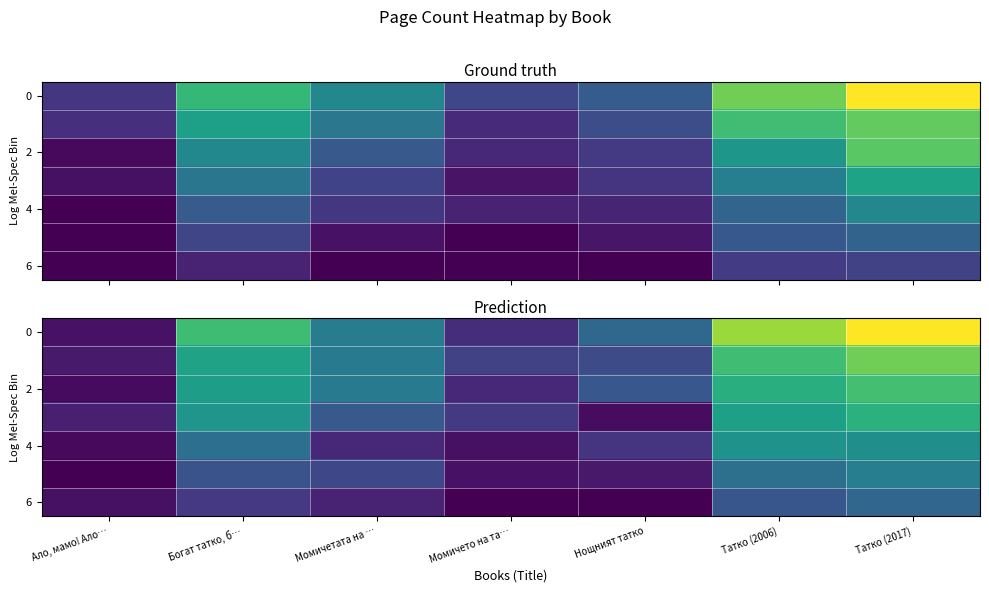

The value of 6 at Ало, мамо! Ало… is 70.6. True or false?

True